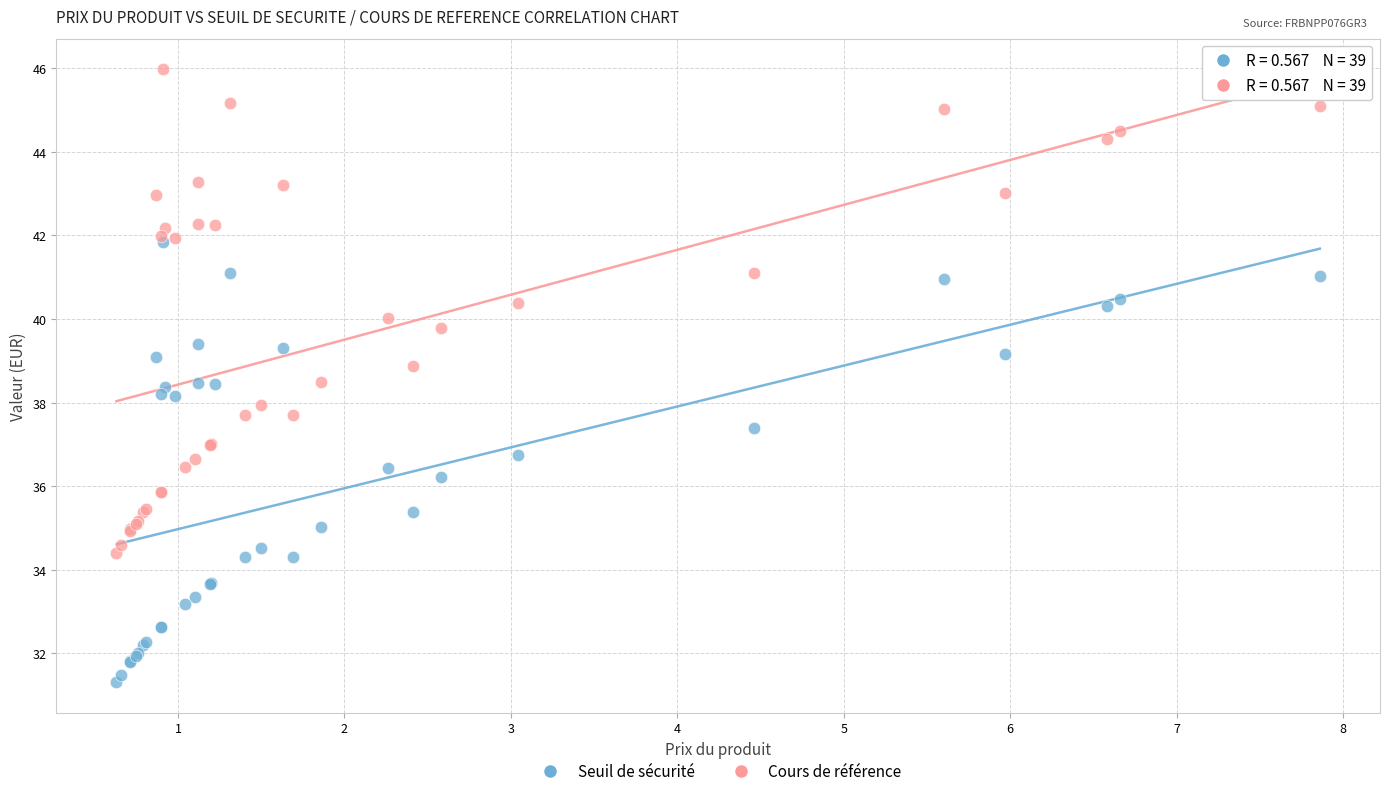

Which series reaches the minimum Y coordinate?

Seuil de sécurité